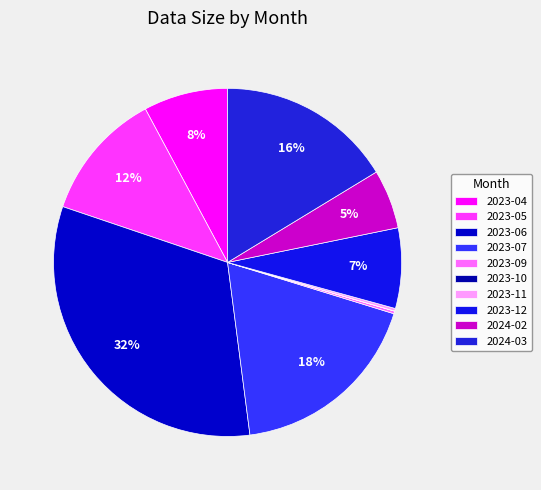

Does 2024-02 account for over 50% of the chart?

No